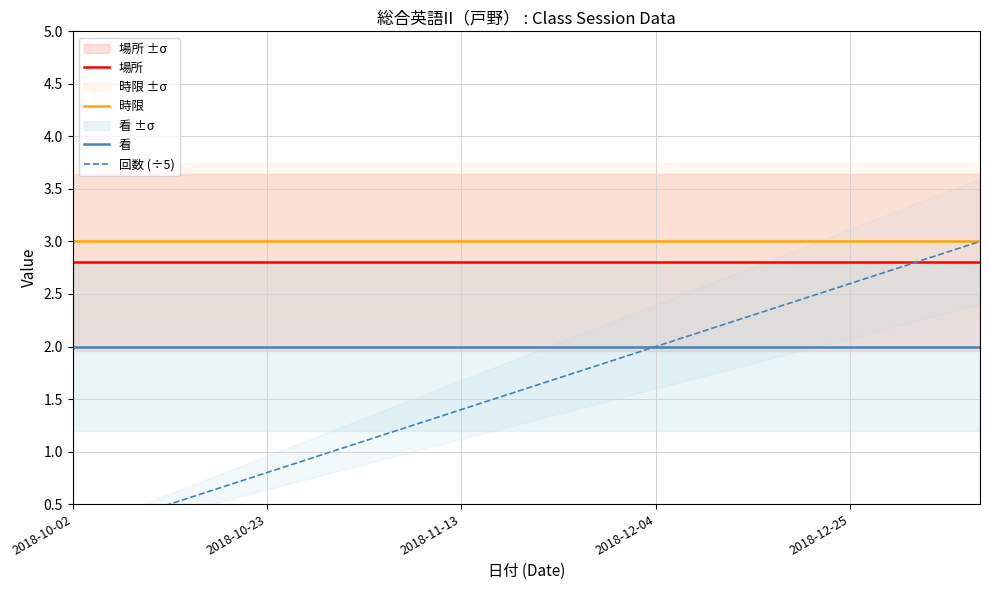

At which label is 看 closest to 2?

2018-10-02